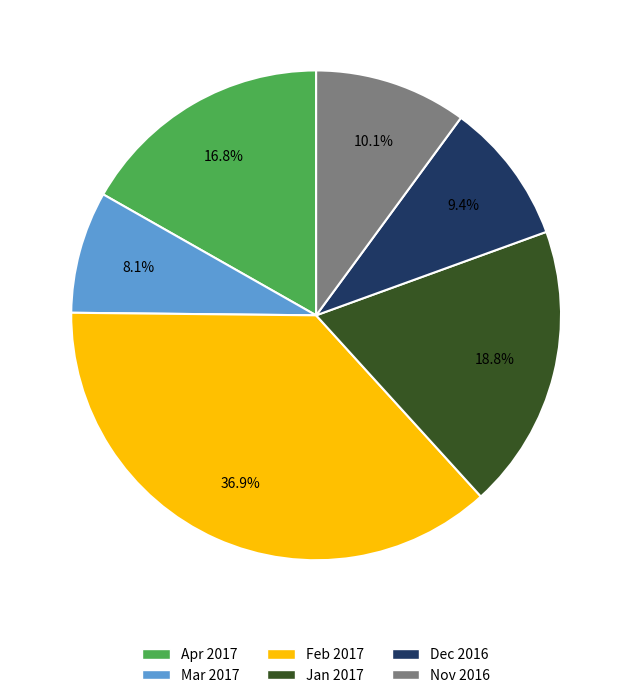

Which has a higher value, Jan 2017 or Mar 2017?

Jan 2017